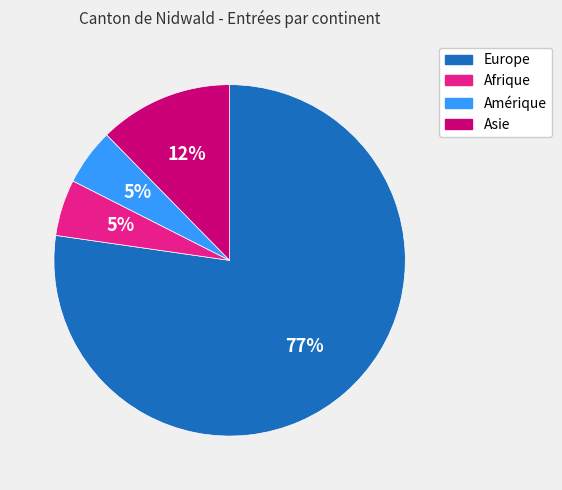

Count the number of slices in the pie.

4